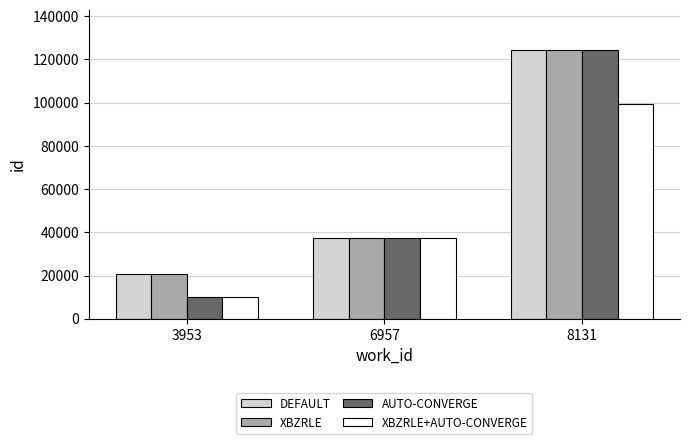

Which category has the highest value across all series?

8131